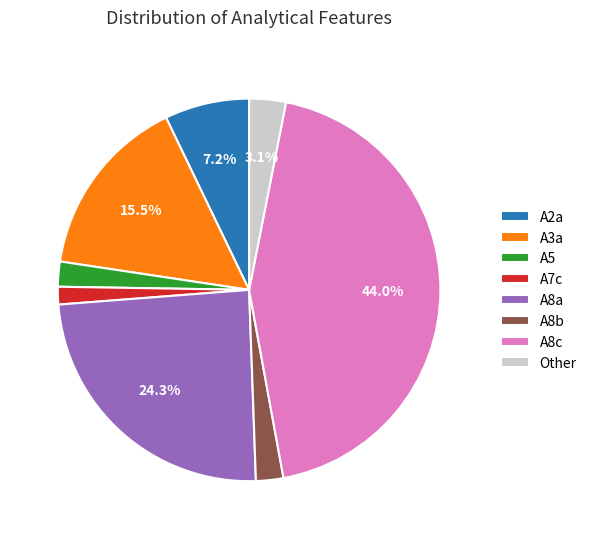

Do Other and A8c together represent more than half of the pie?

No